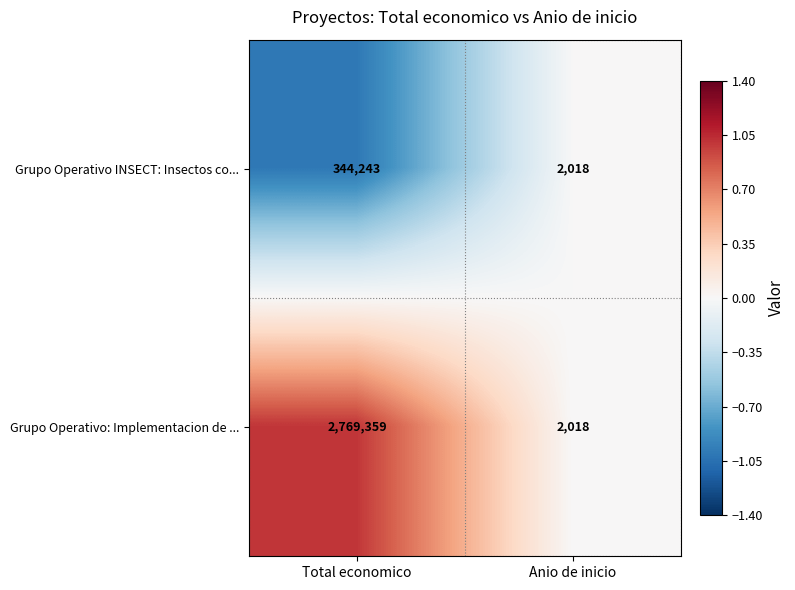

At which category is the sum across all series the highest?

Total economico